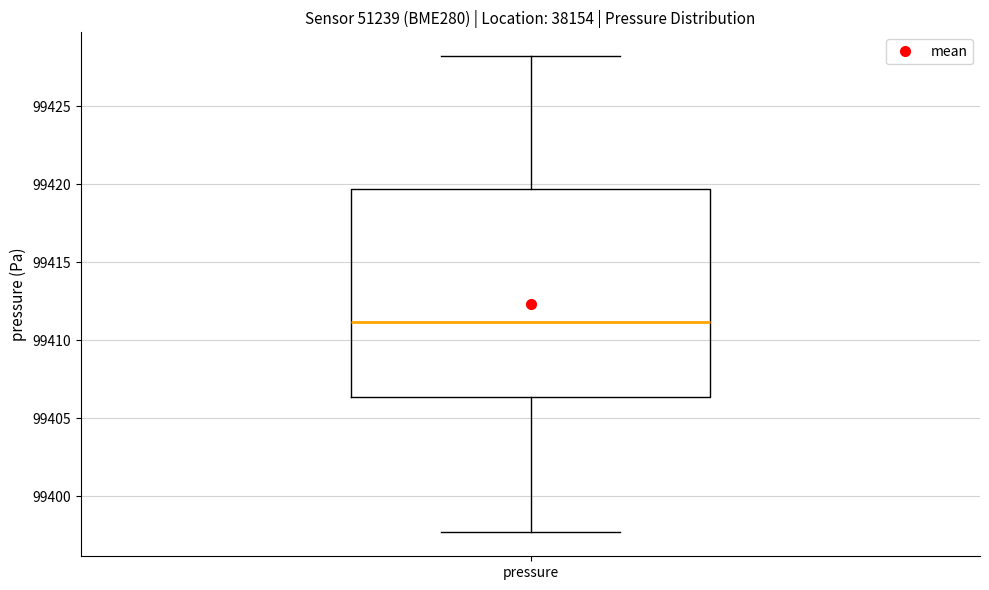

Read this box plot against the y-axis: the position of the median line, the range covered by the box, and the ends of both whiskers. The values are not printed on the chart, so give them approximately, as read against the axis.

median 99411.0, box 99406.5 to 99419.5, whiskers 99397.5 to 99428.0